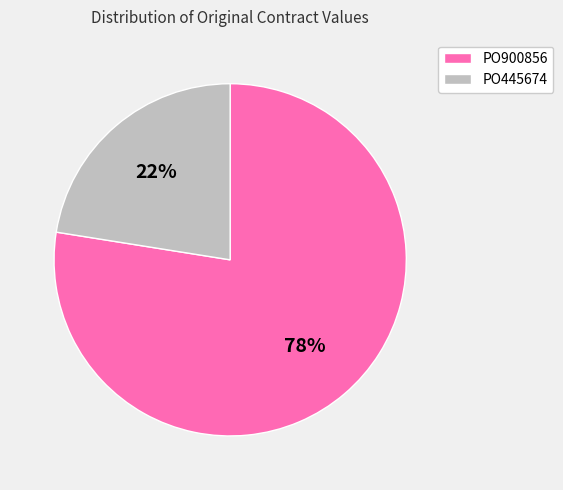

Do PO445674 and PO900856 together represent more than half of the pie?

Yes